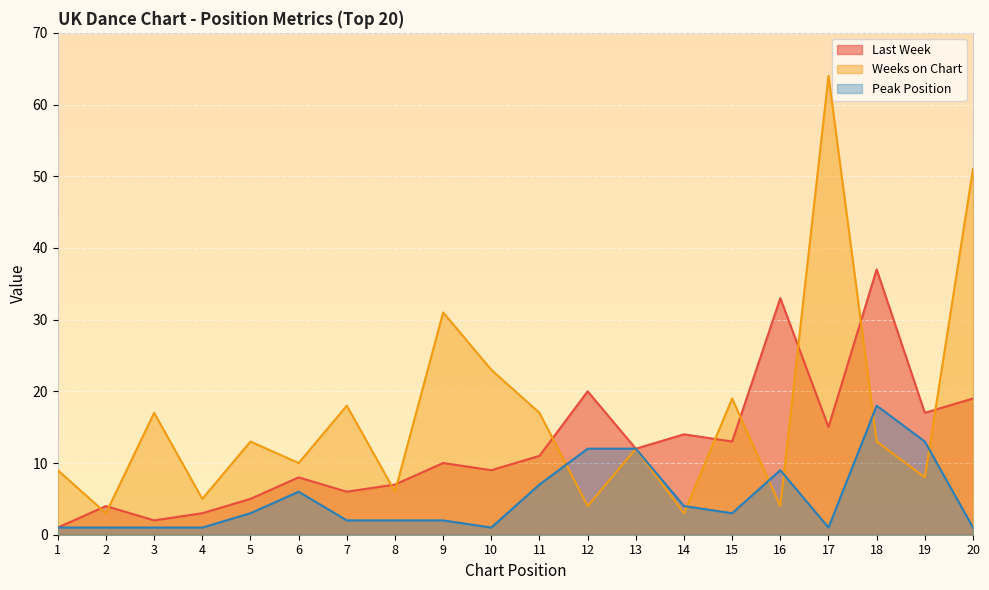

True or false: Last Week has more than 2 points higher than both neighbors.

True